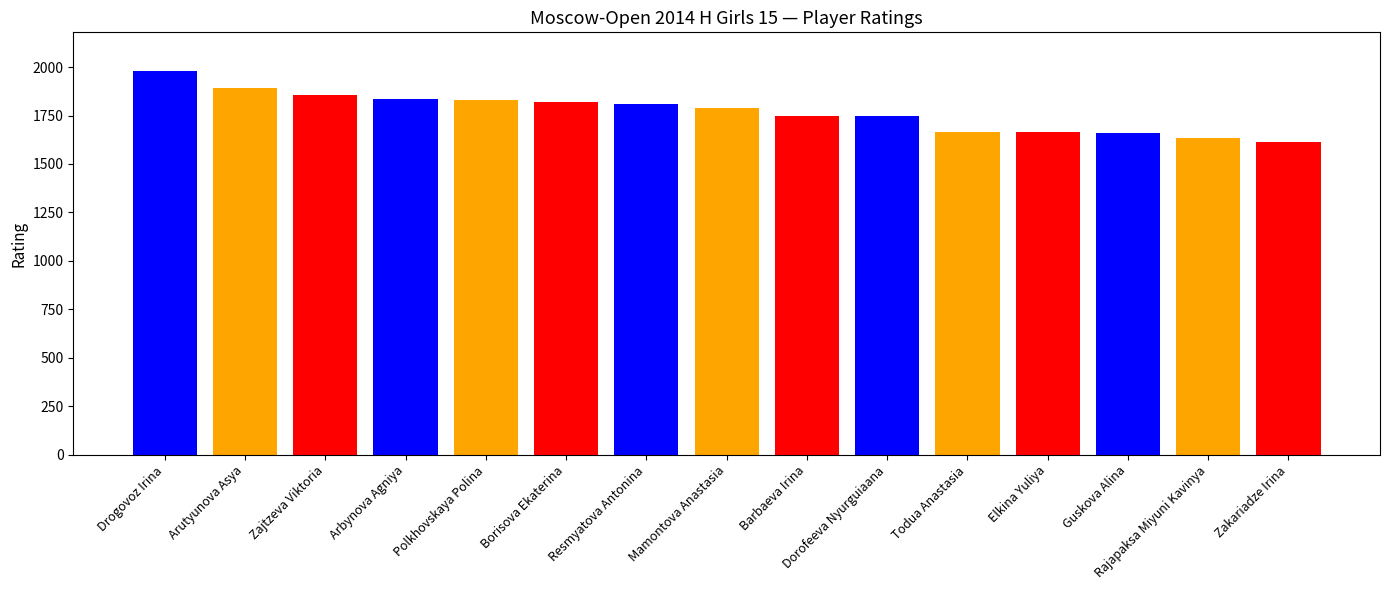

The value at Mamontova Anastasia is 1790. True or false?

True